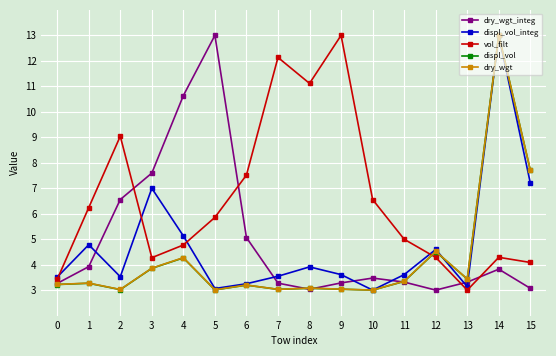

What is the highest value of the displ_vol_integ series?

13.0